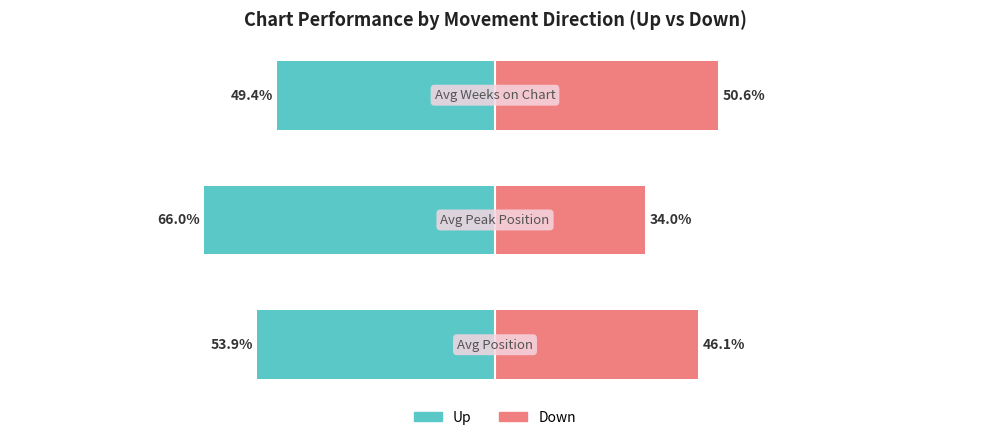

Which category has the highest value in the Up series?

2